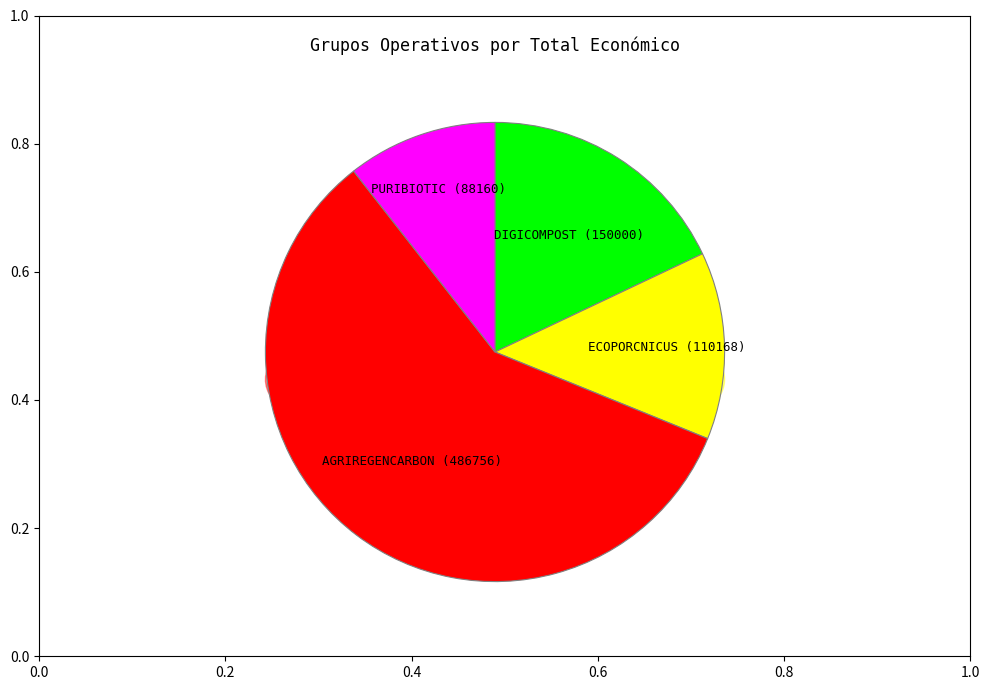

Which slice represents more than half of the pie?

AGRIREGENCARBON (486756)